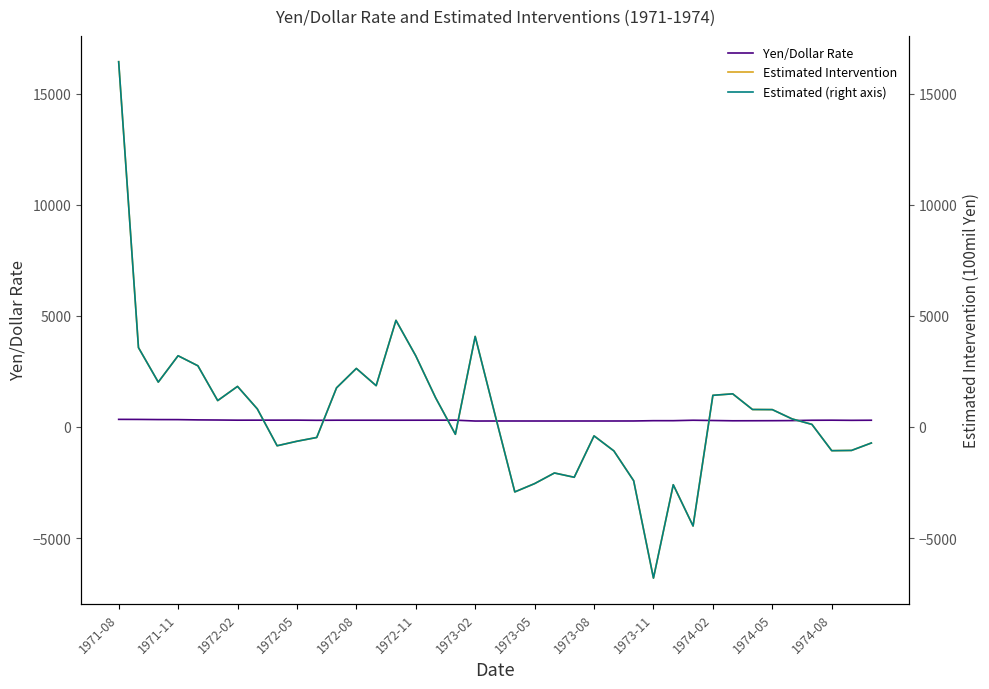

At which label does Estimated Intervention reach its minimum?

1973-11